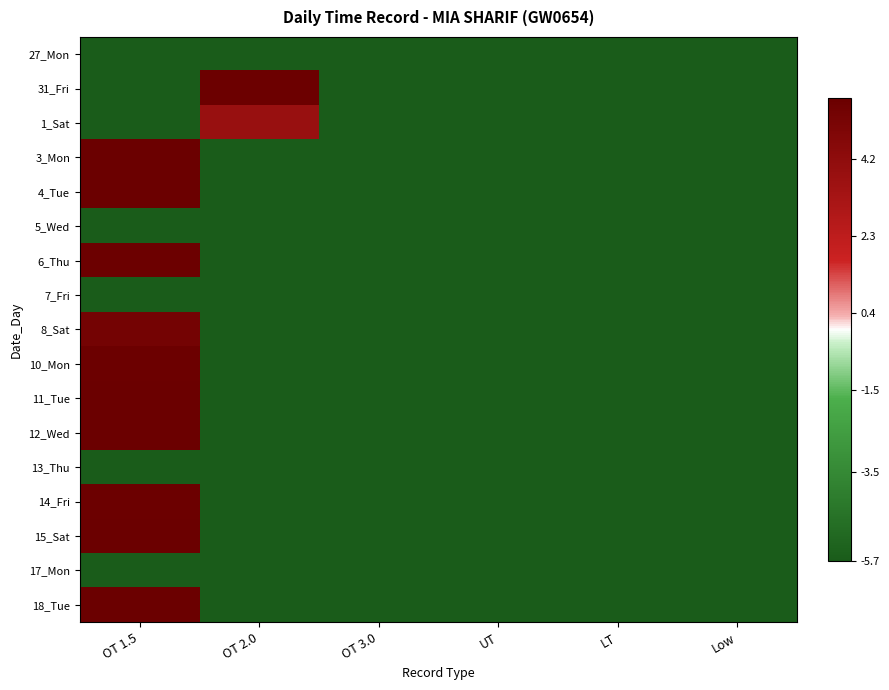

What is the total value across all series at Low?

-96.9